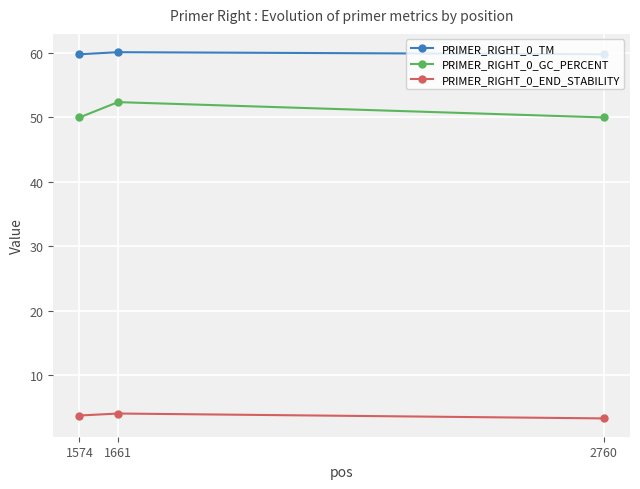

Count the PRIMER_RIGHT_0_GC_PERCENT values in the range 50 to 52.

2